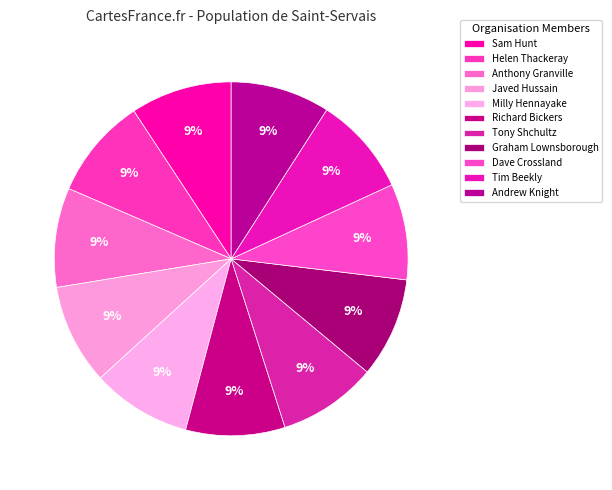

Does Tony Shchultz account for over 50% of the chart?

No